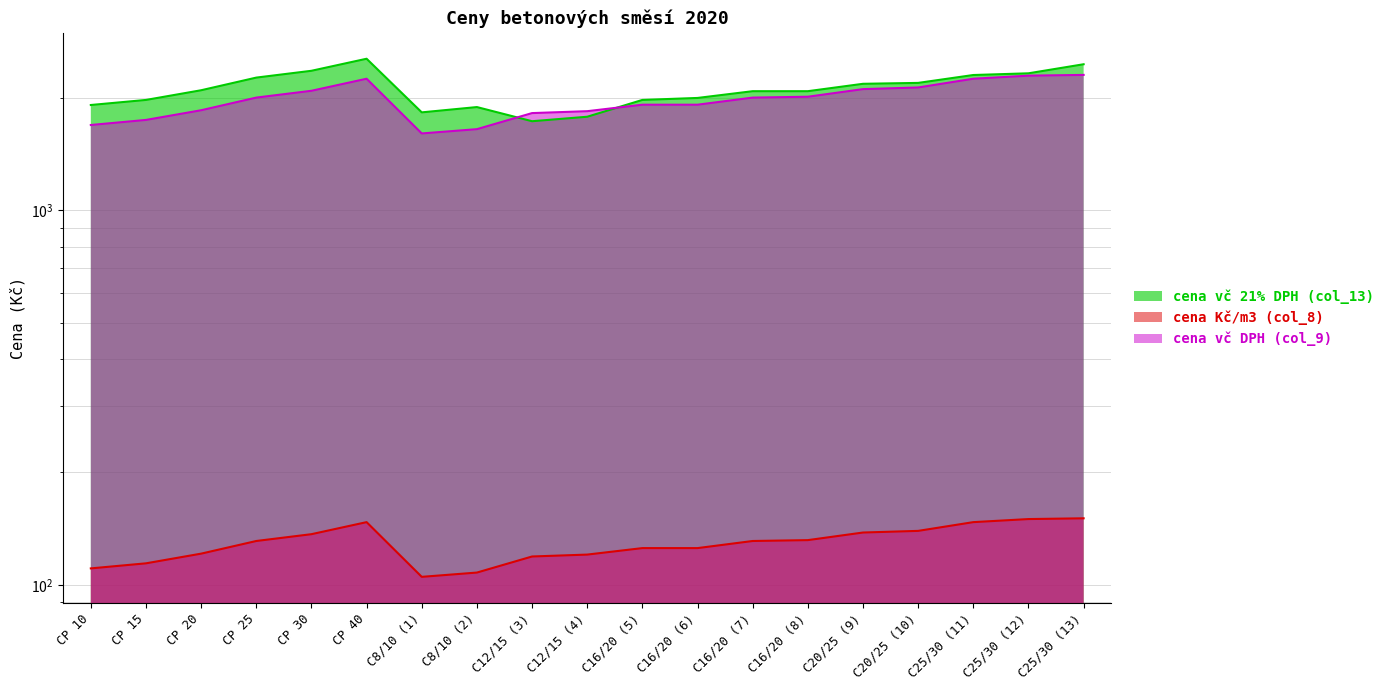

What is the minimum value for cena vč 21% DPH (col_13)?

1730.3